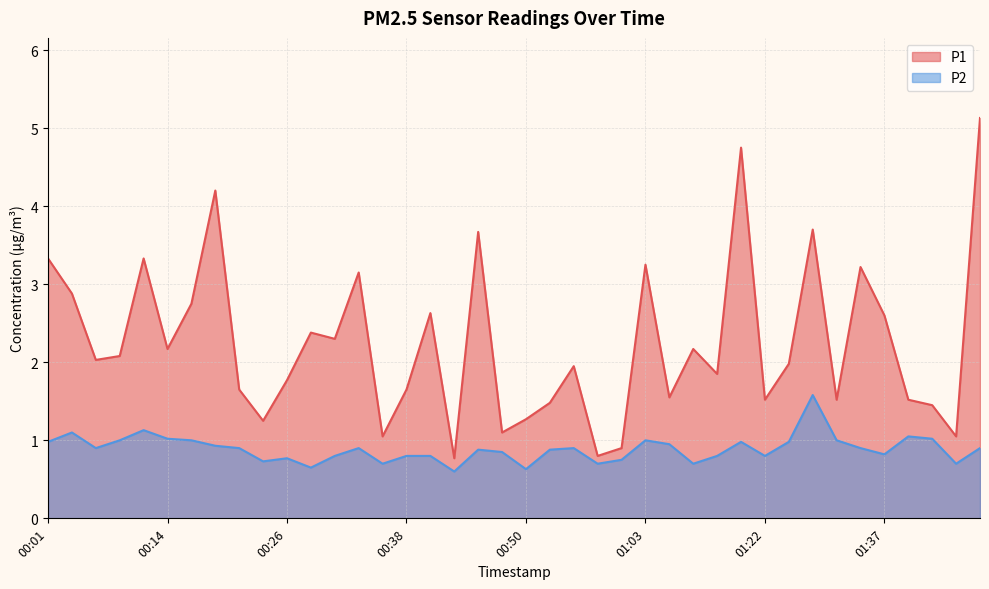

What is the average value of the P2 series?

0.9